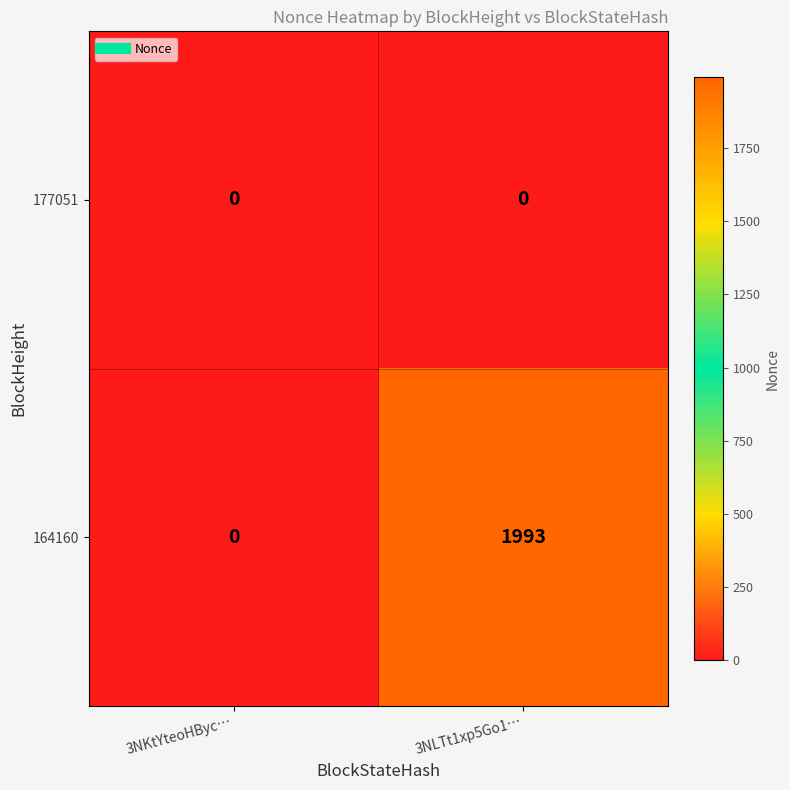

List the series in order of their overall mean, highest first.

164160, 177051